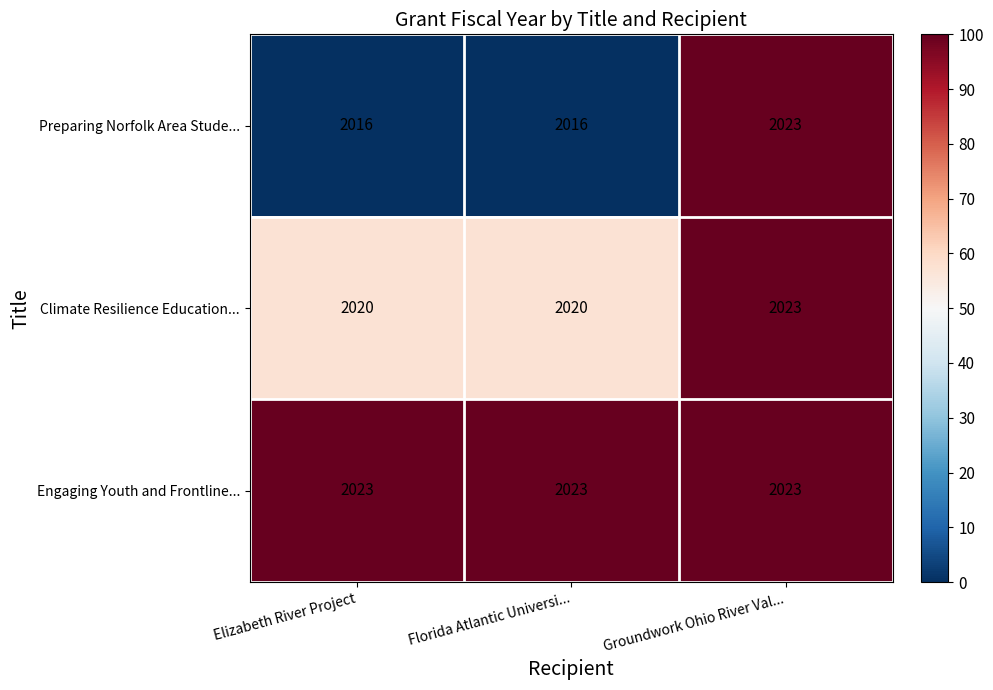

Which series has the widest spread of values?

Preparing Norfolk Area Stude...